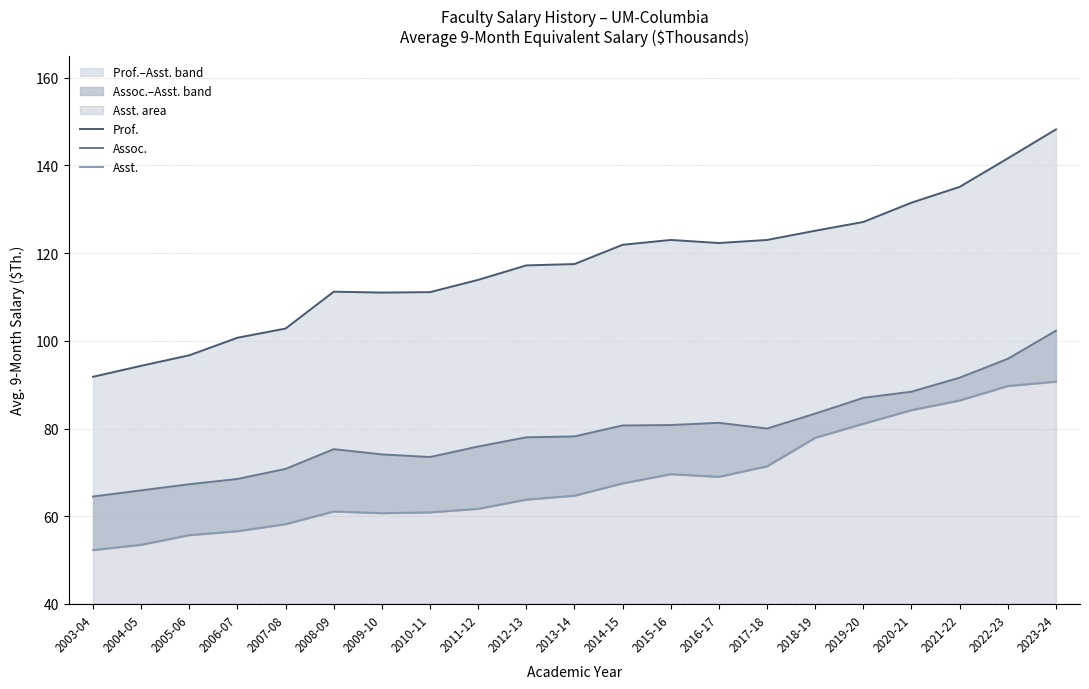

True or false: Assoc. and Prof. intersect in this chart.

False